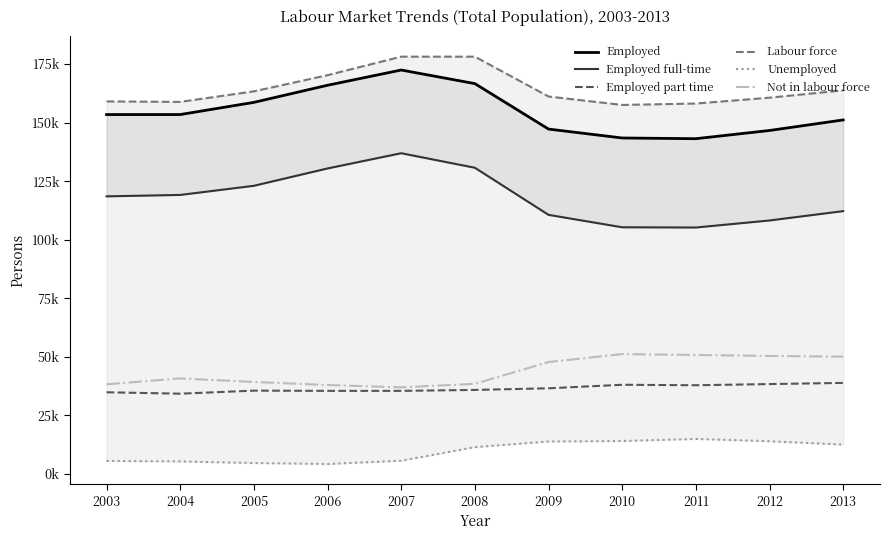

True or false: Employed part time and Labour force intersect in this chart.

False